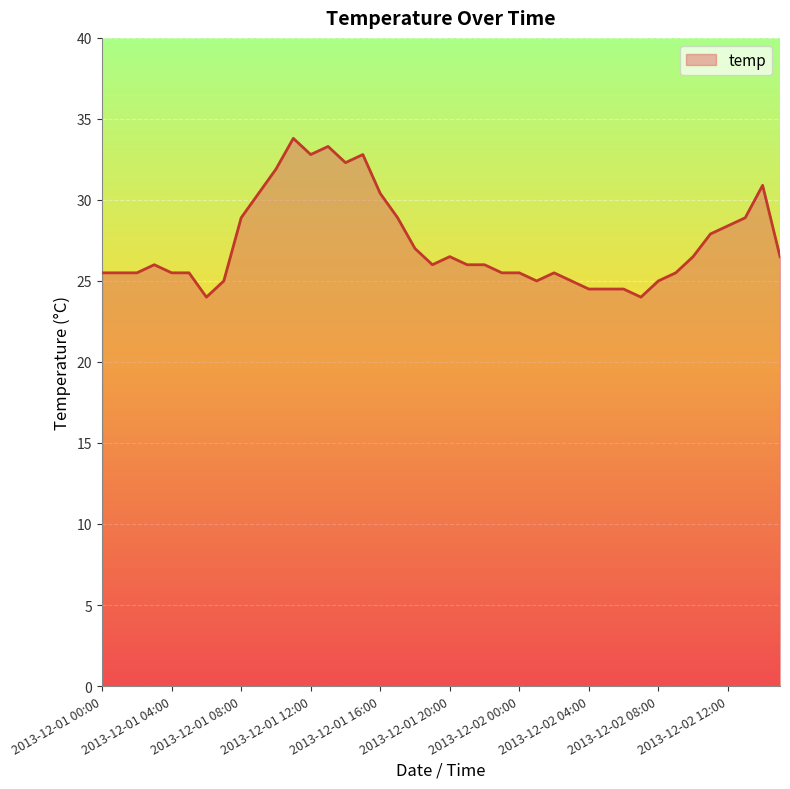

What is the minimum value shown in the chart?

24.0